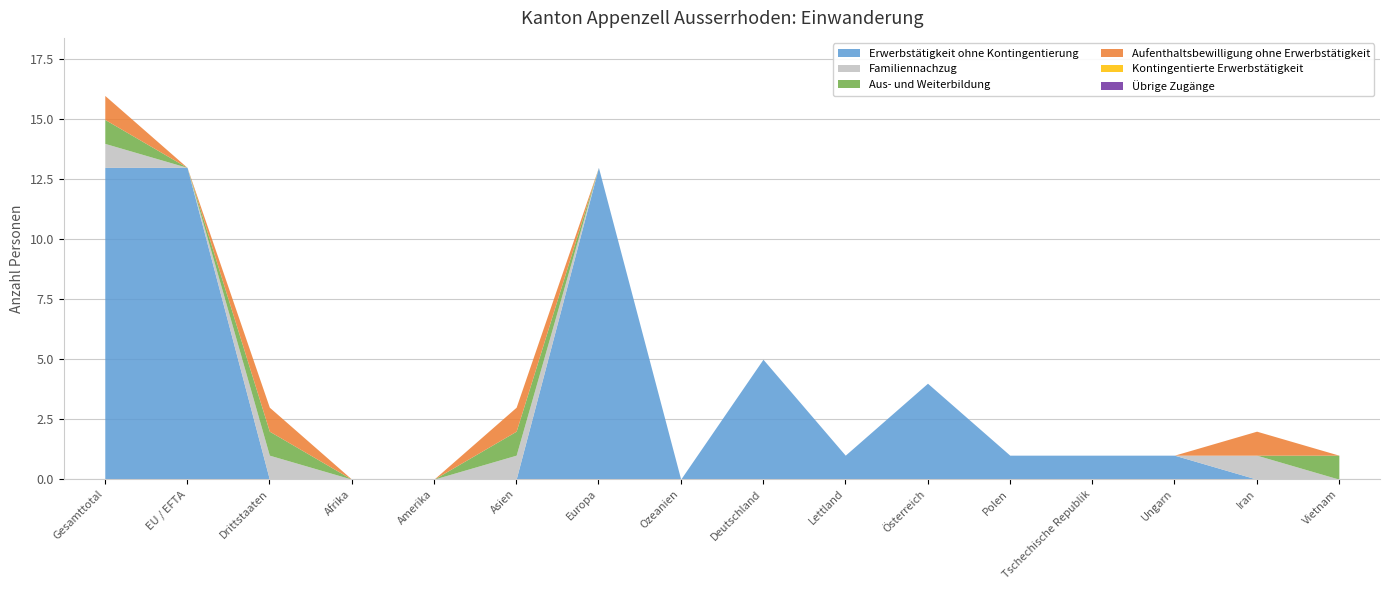

What is the spread (max minus min) of values at Iran?

1